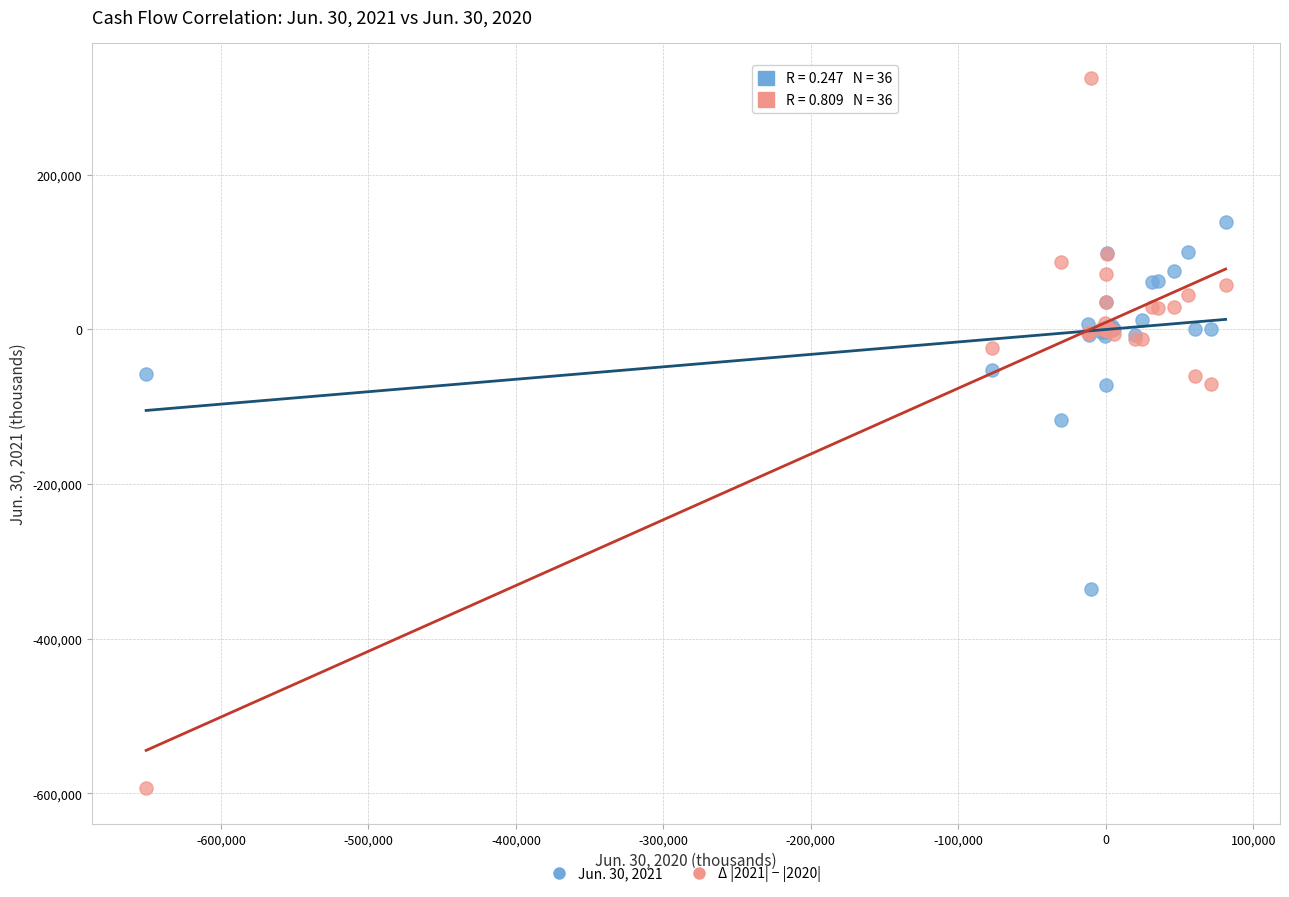

Which series contains the highest Y value?

Δ |2021| − |2020|